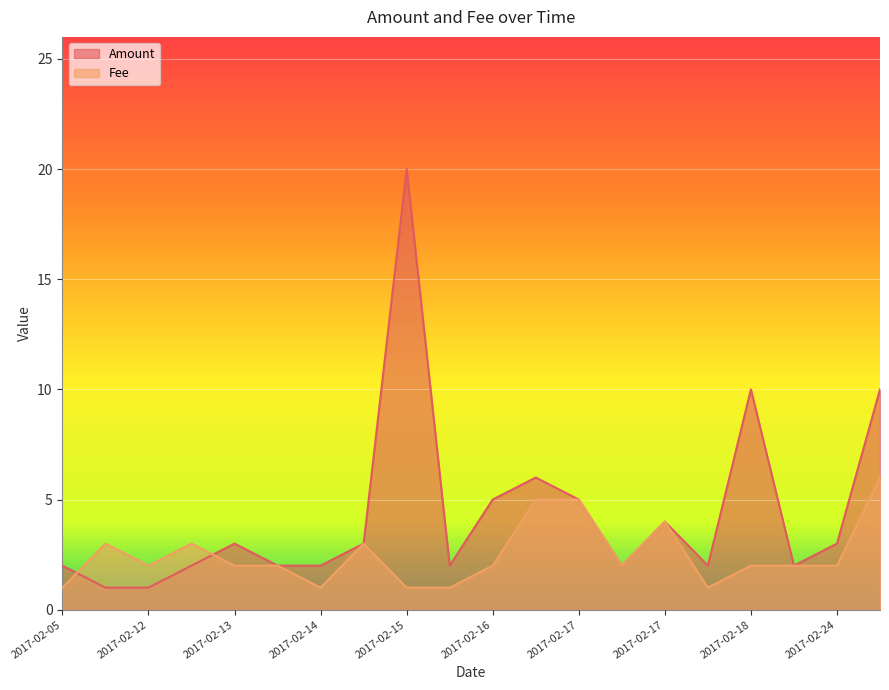

Is the value of Amount at 2017-02-13 greater than the value of Fee at 2017-02-13?

Yes